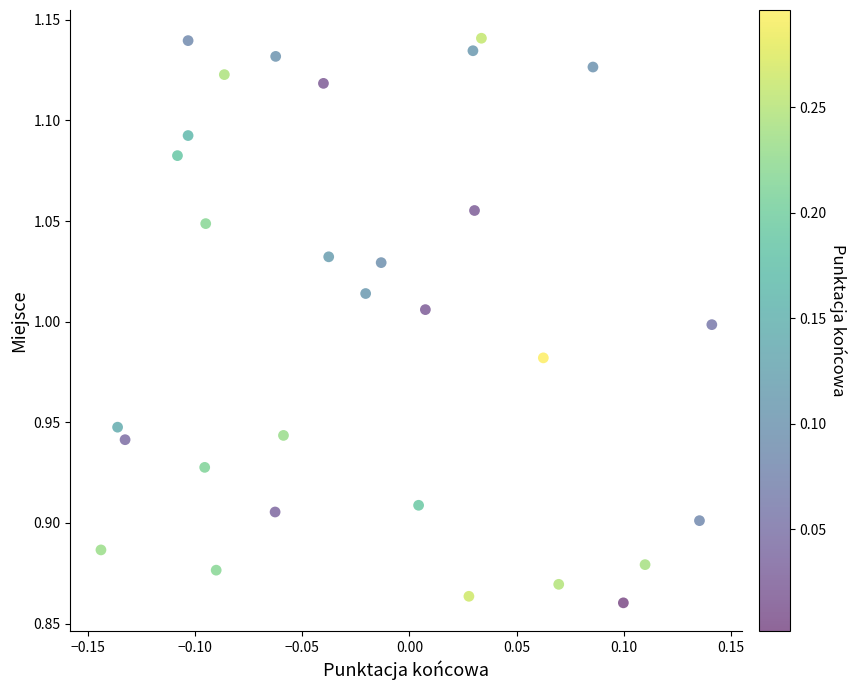

What is the range of X values (max minus min)?

0.3